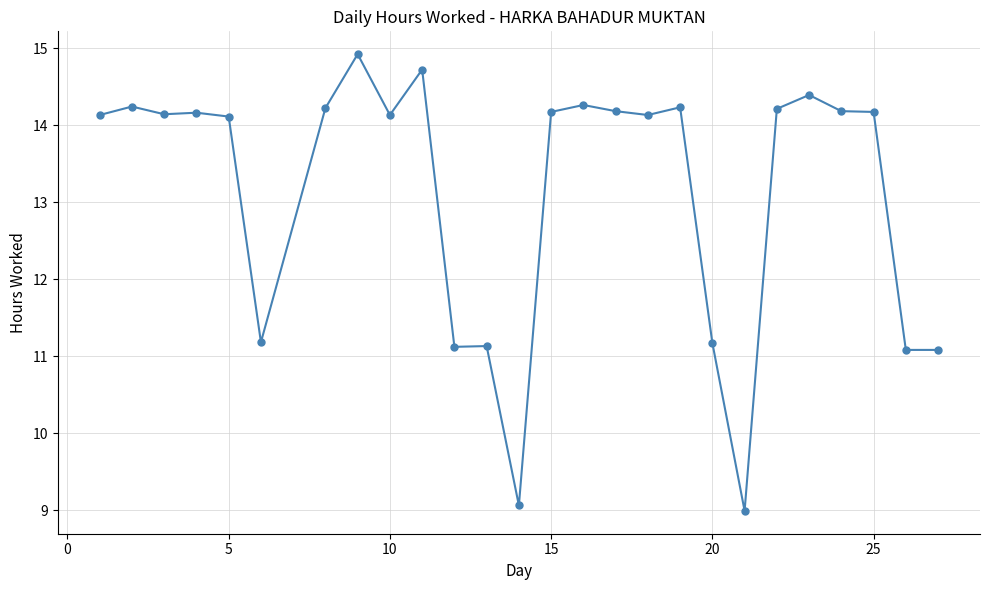

True or false: there are more than 1 points higher than both neighbors.

True